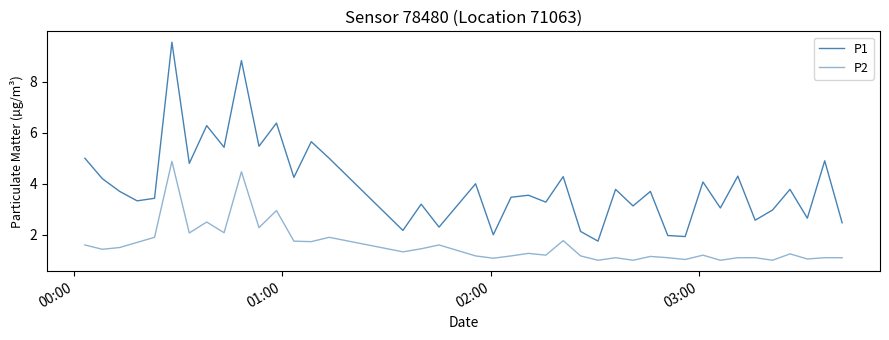

Does the chart display data point markers on the line(s)?

No